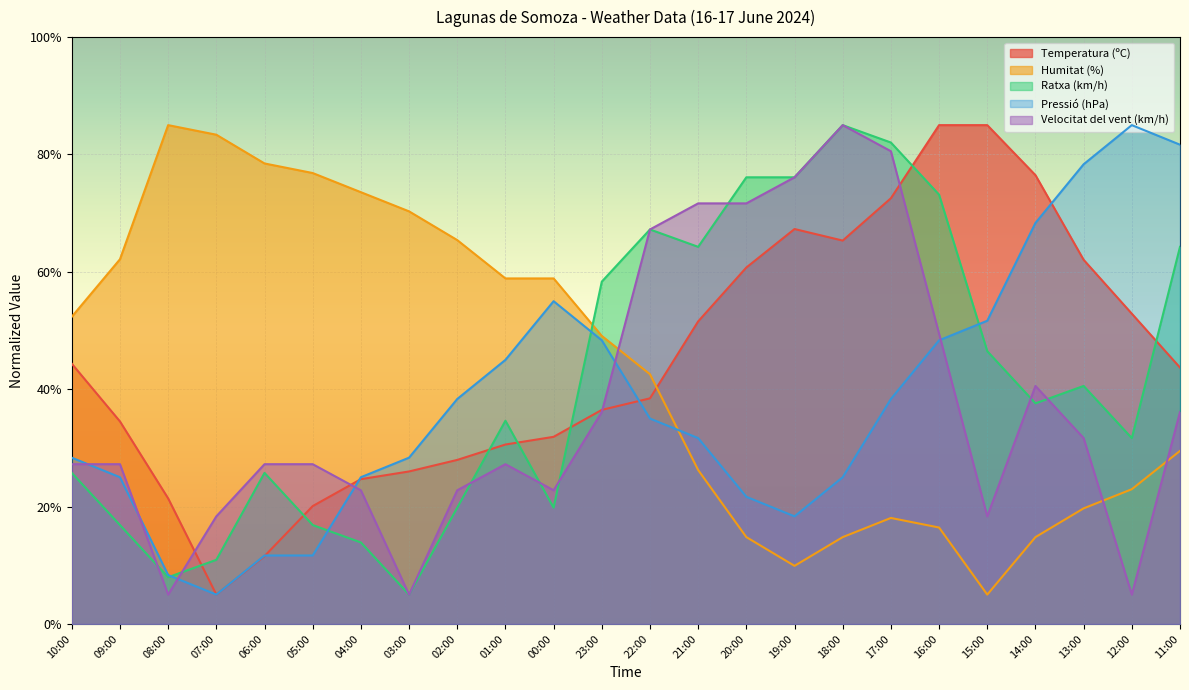

What is the label of the 4th point from the right?

14:00